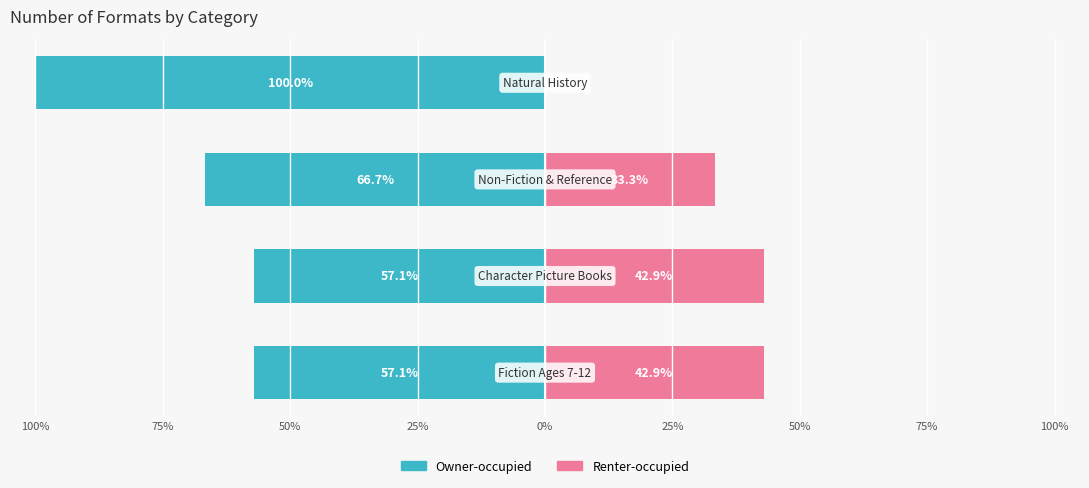

What is the sum of the Renter-occupied values at 50% and 25%?

33.3